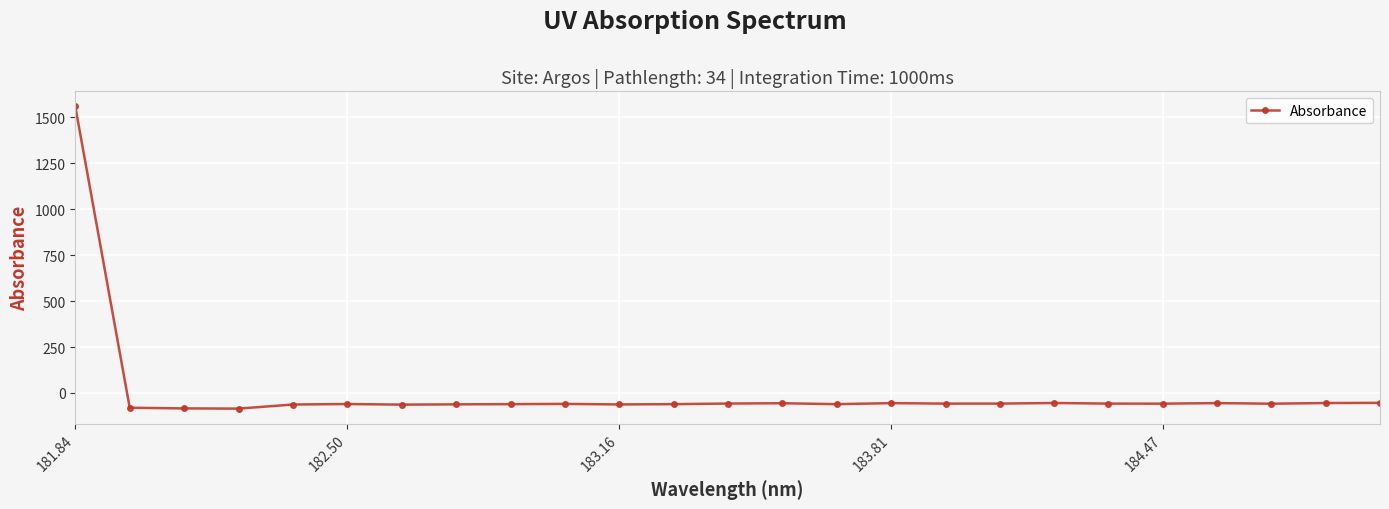

What is the value of the 24th point from the left?

-54.6